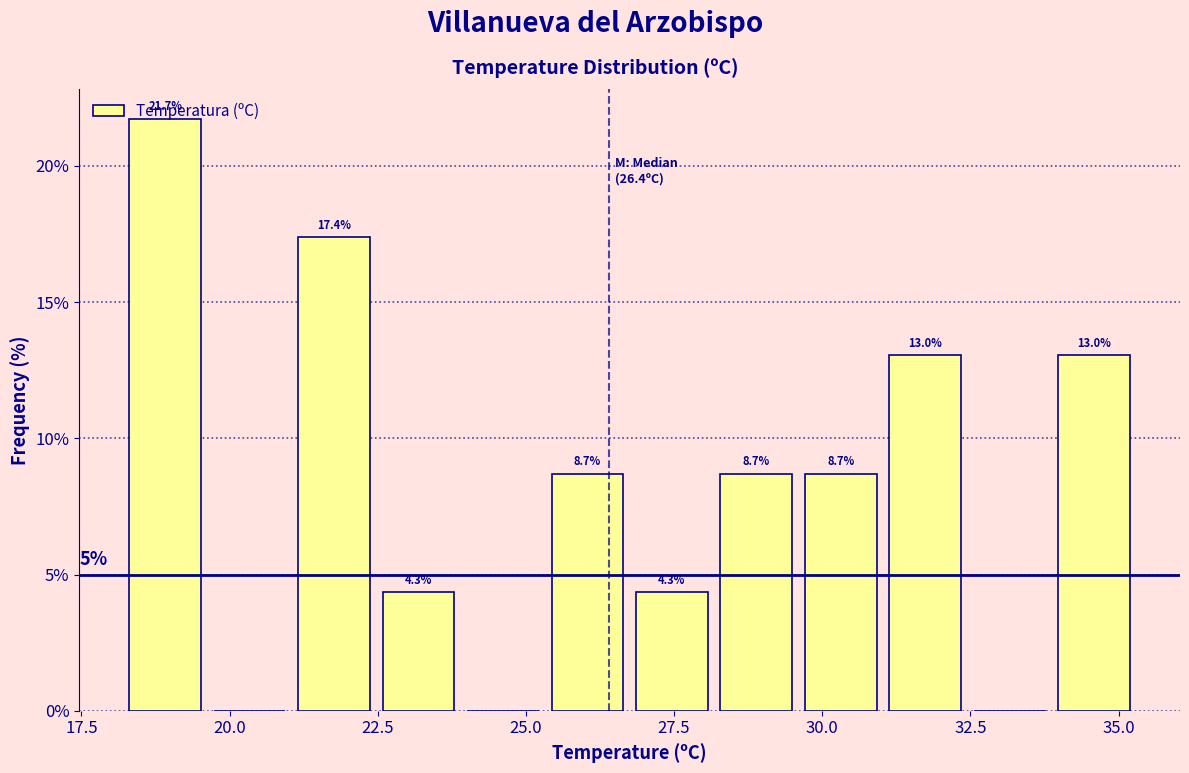

Read against the x-axis, roughly where is the centre of the tallest bar?

19.0